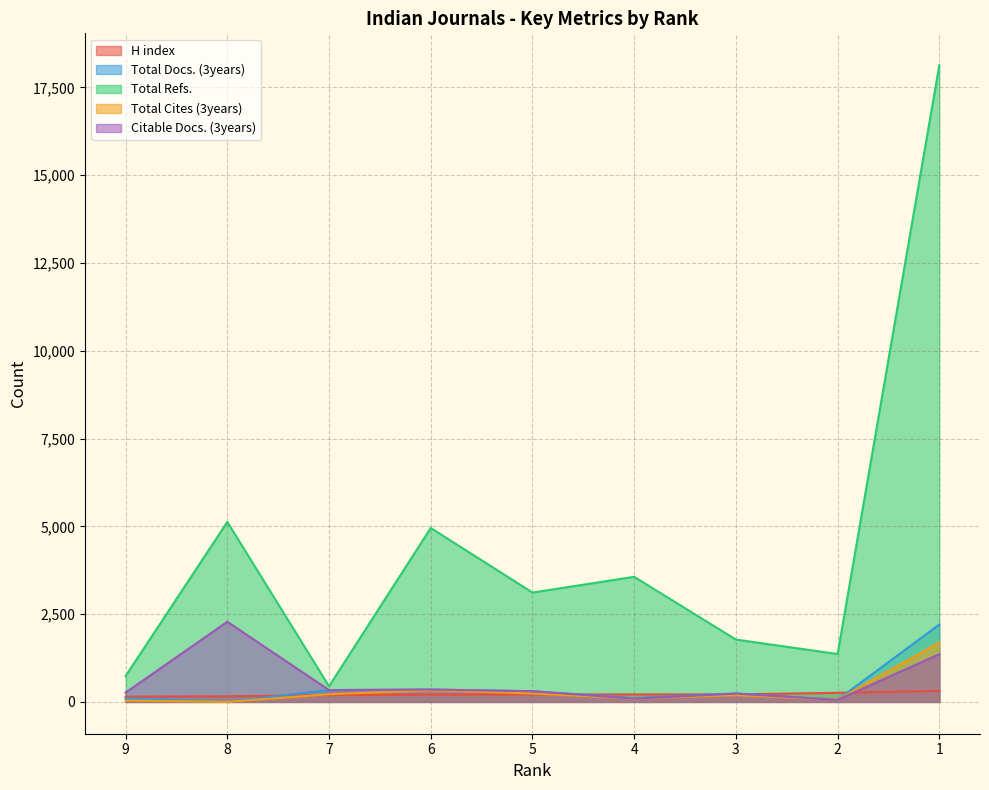

What is the maximum value for Total Refs.?

18134